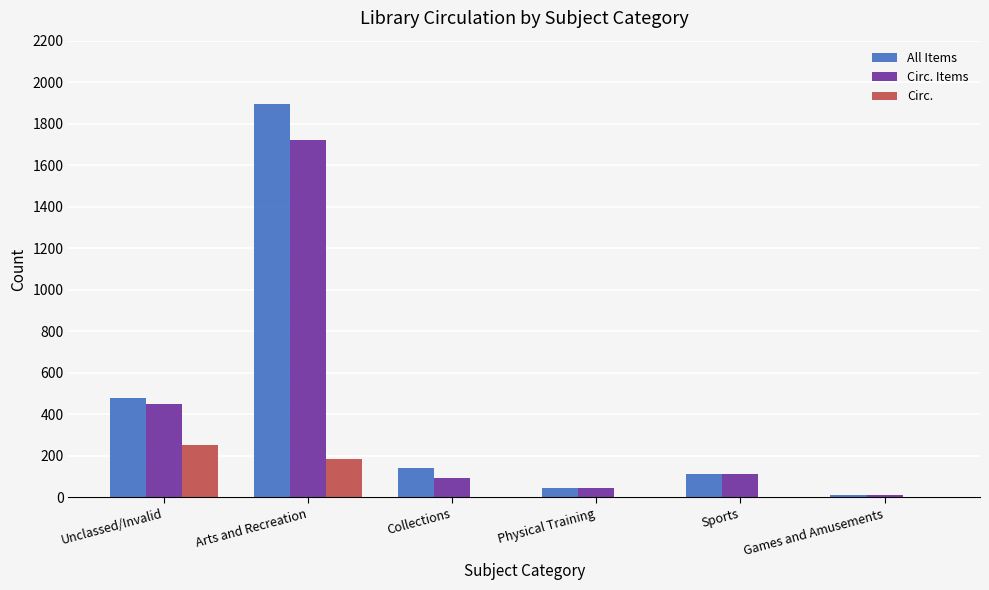

What is the sum of all Circ. values?

446